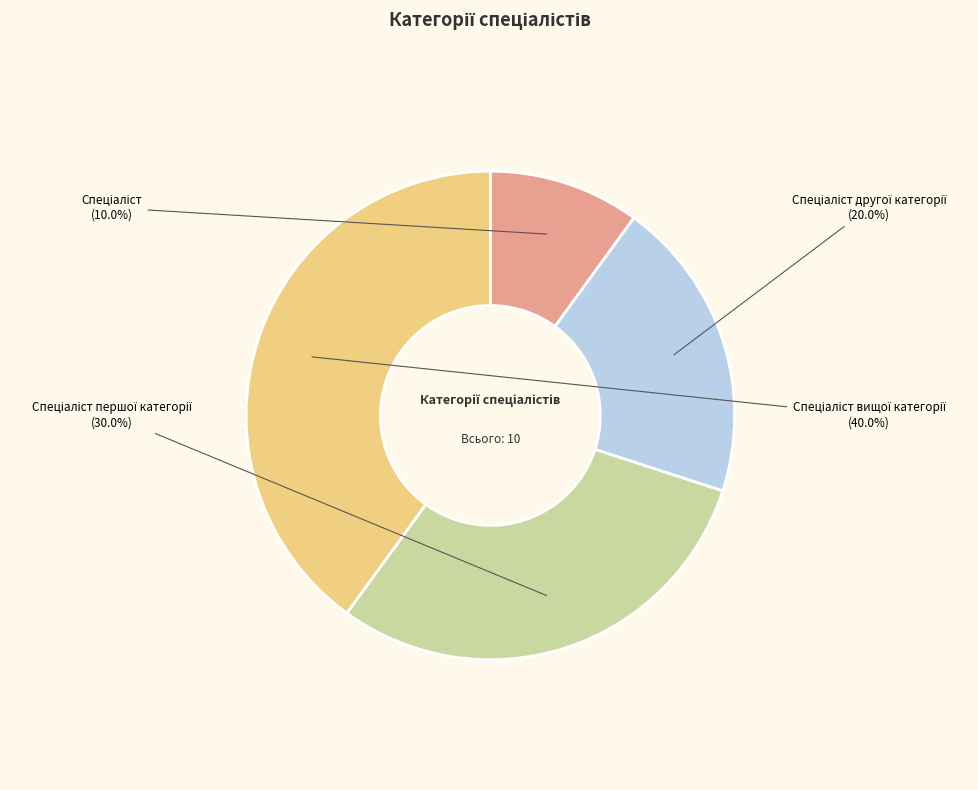

To the nearest percent, what is the average slice percentage?

25%